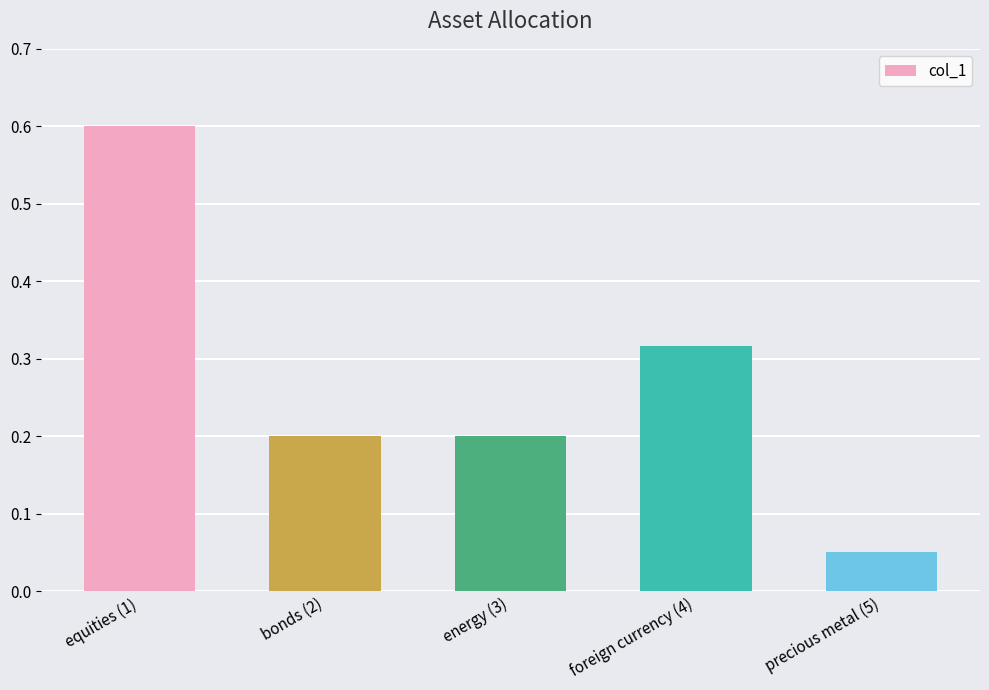

At which category does the chart reach its minimum across all series?

precious metal (5)